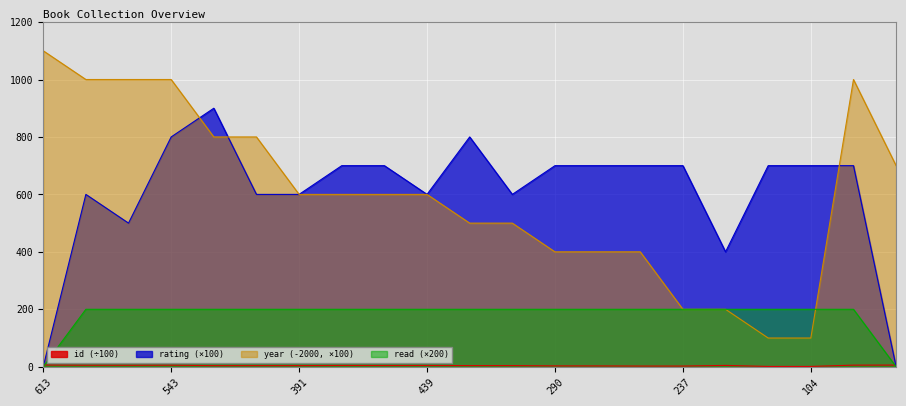

List the labels in order of read value, smallest first.

613, 584, 530, 510, 543, 380, 392, 391, 448, 427, 439, 395, 397, 290, 281, 240, 237, 460, 103, 104, 562